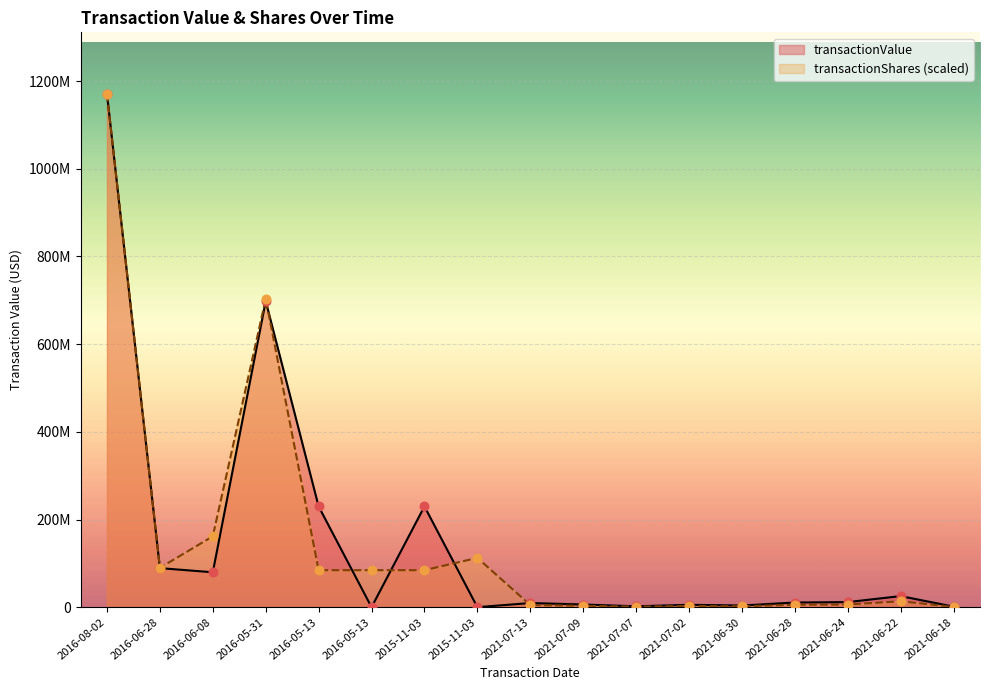

Which series has the largest total across all categories?

transactionValue